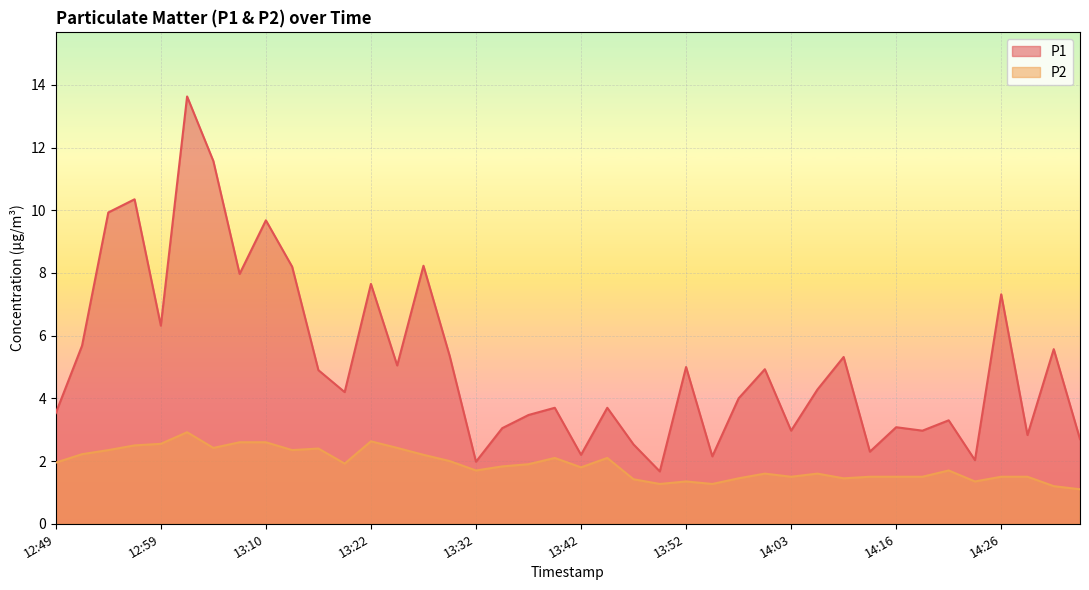

What is the sum of all P1 values?

205.3